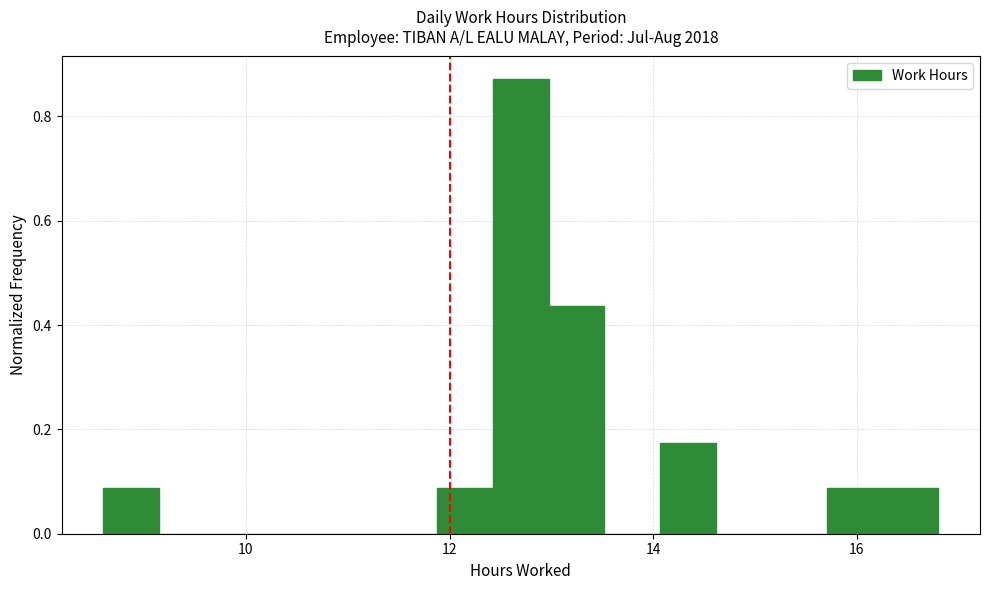

Around what value on the x-axis is the tallest bar? Give the approximate position of its centre, as read against the axis.

12.8